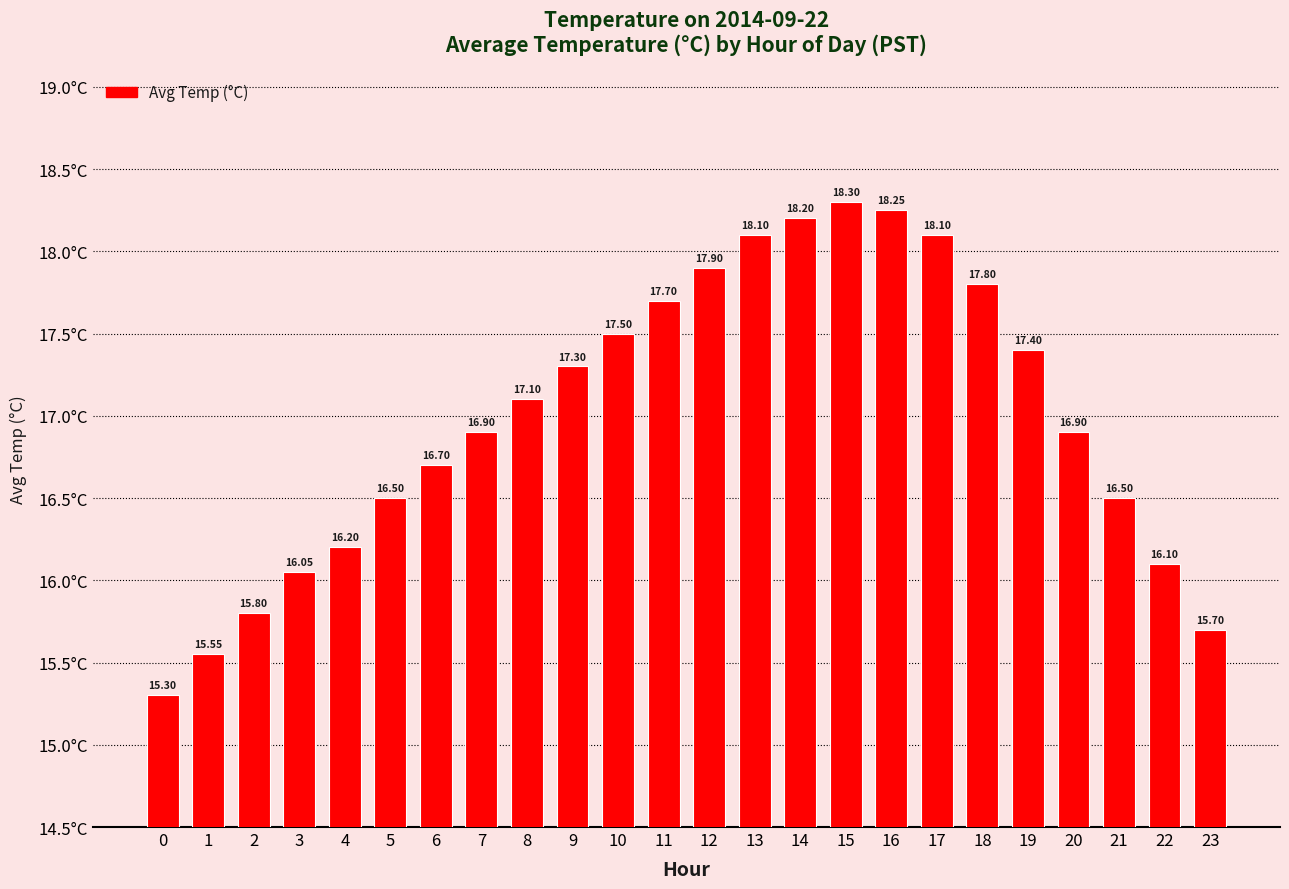

What is the sum of all values?

407.9